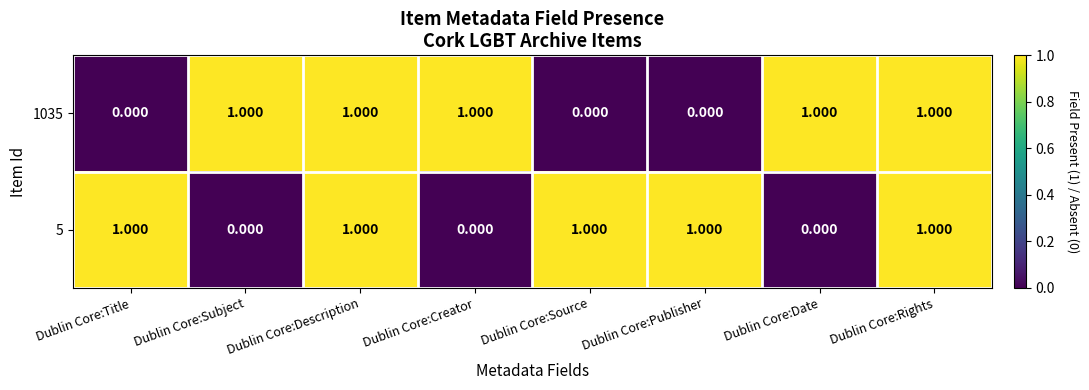

How many series are shown in this chart?

2